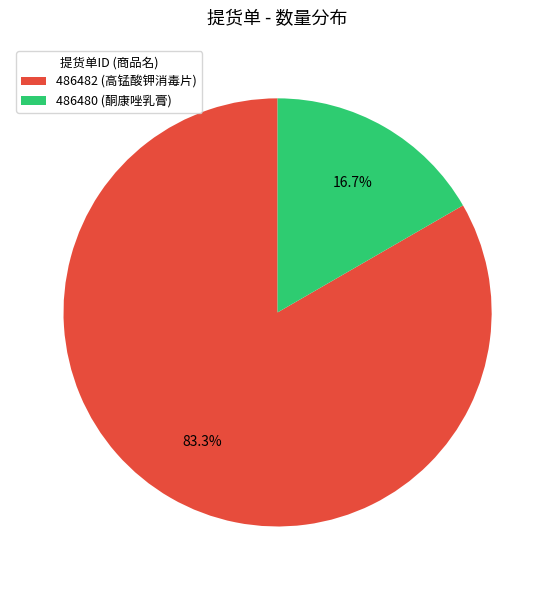

How many segments does this pie chart have?

2